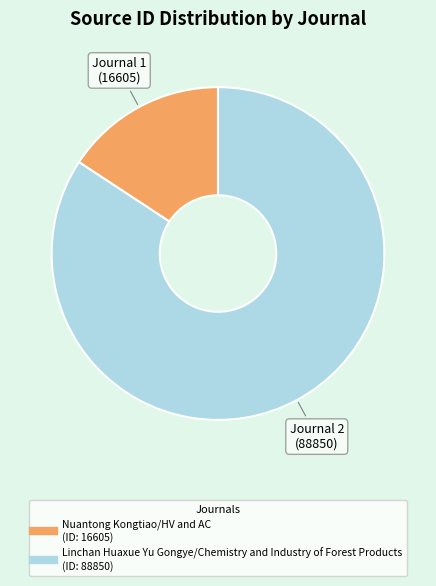

Which has a higher value, Linchan Huaxue Yu Gongye/Chemistry and Industry of Forest Products or Nuantong Kongtiao/HV and AC?

Linchan Huaxue Yu Gongye/Chemistry and Industry of Forest Products